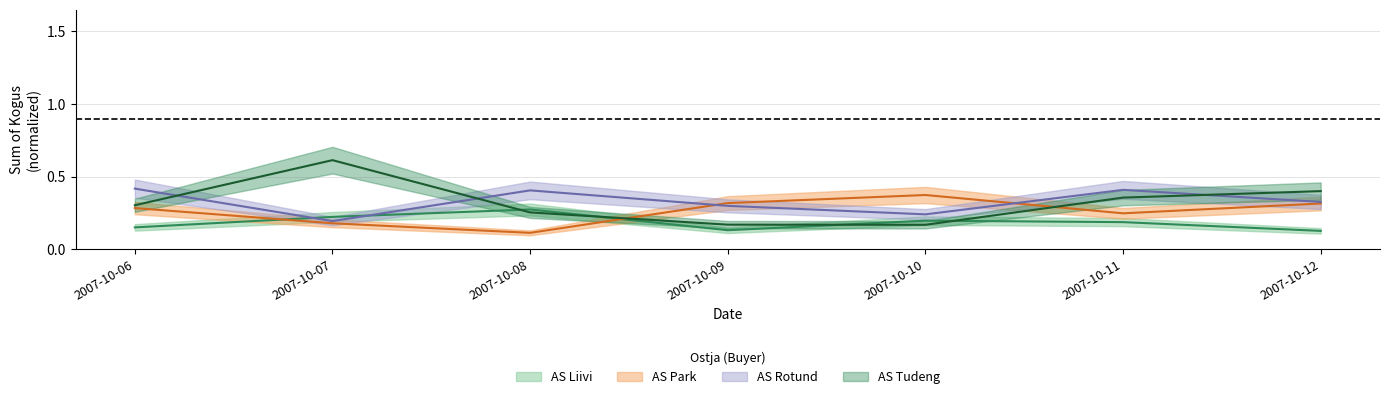

What is the difference between the AS Liivi values at 2007-10-09 and 2007-10-11?

0.1